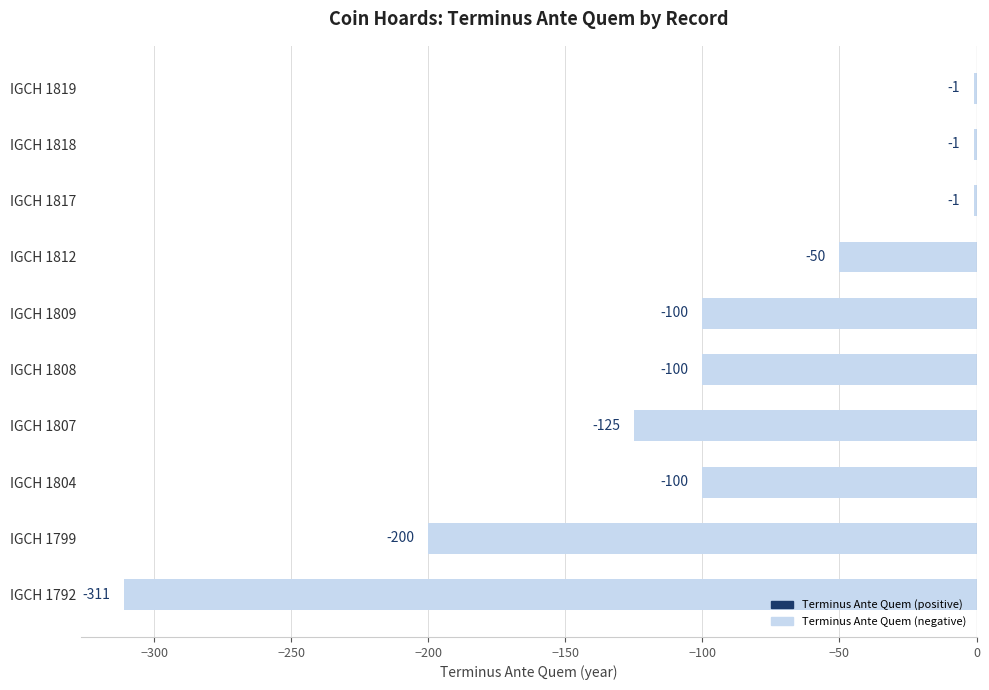

Read the value at IGCH 1807, to the nearest 50.

-100